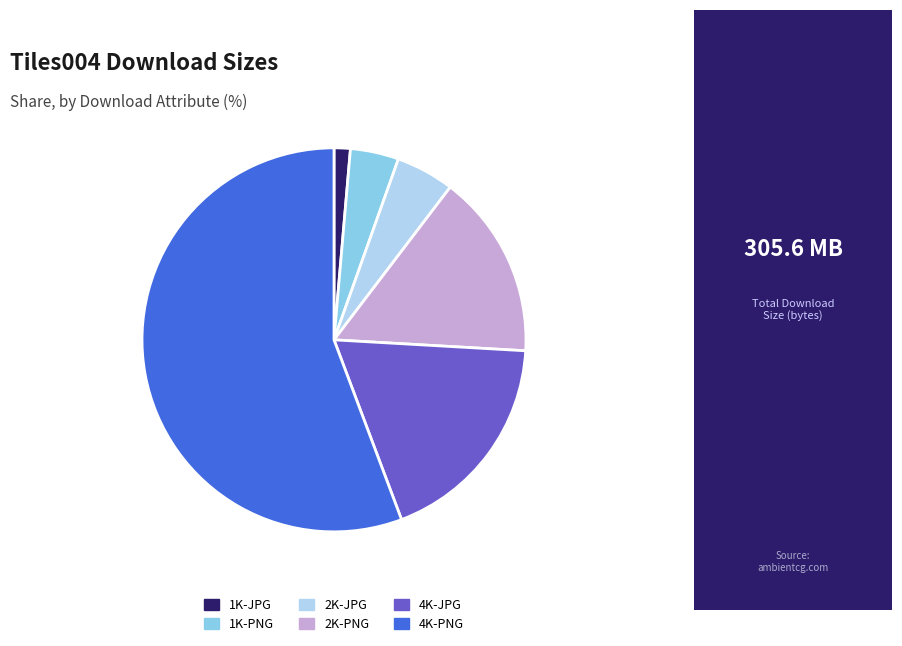

How many segments does this pie chart have?

6